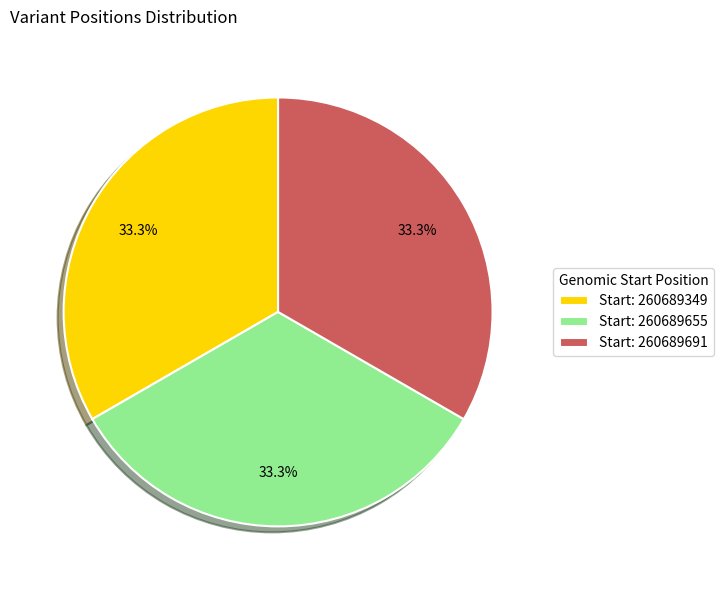

What percentage do Start: 260689691 and Start: 260689349 together represent?

66.7%